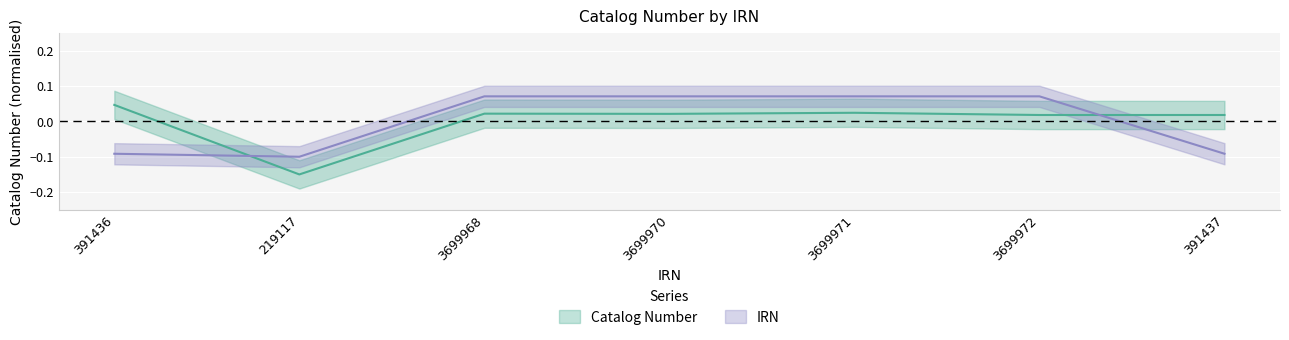

What is the label of the 7th point from the right?

391436